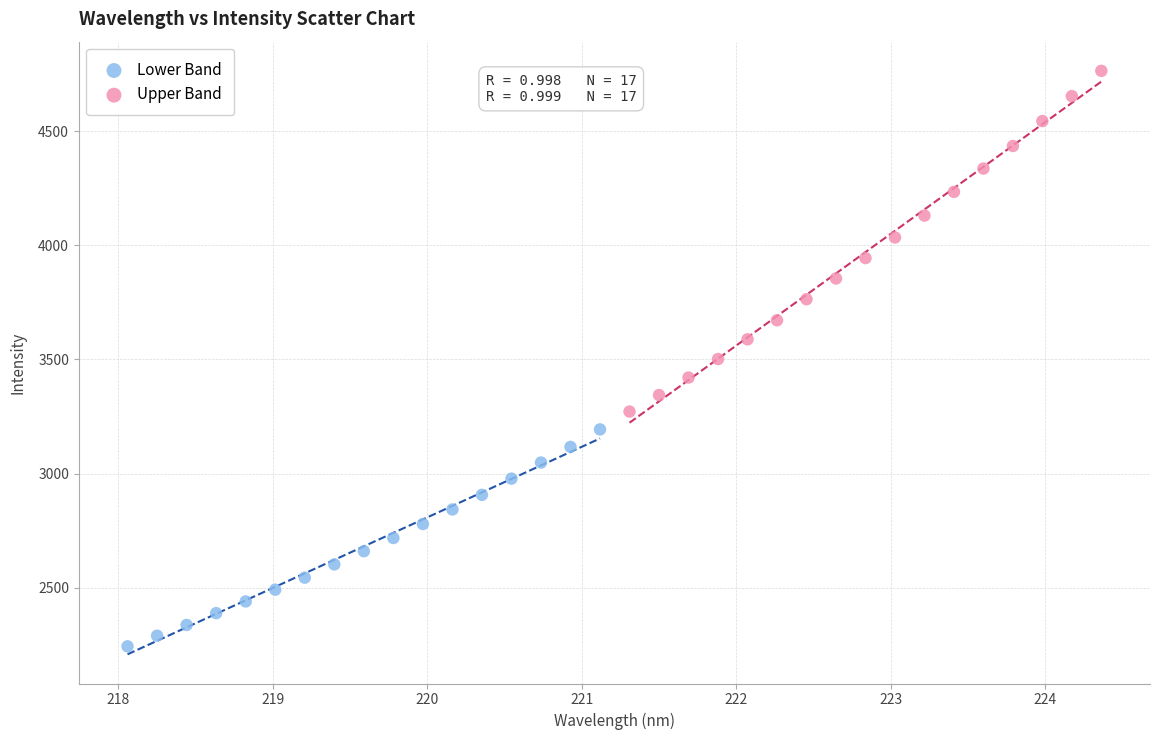

Which series contains the lowest Y value?

Lower Band